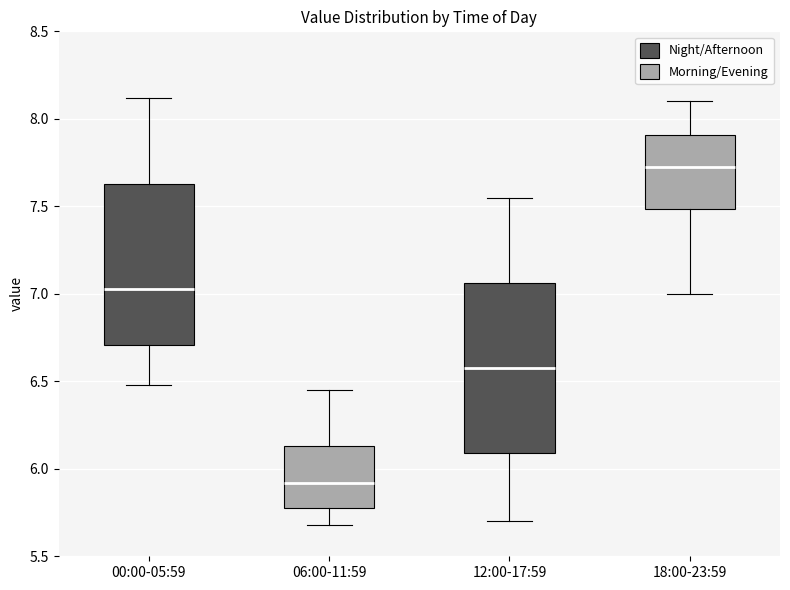

Reading left to right, read every box against the y-axis: the position of its median line, the range the box covers, and the ends of its whiskers. The values are not printed on the chart, so give them approximately, as read against the axis.

00:00-05:59: median 7.05, box 6.70 to 7.65, whiskers 6.50 to 8.10
06:00-11:59: median 5.90, box 5.80 to 6.15, whiskers 5.70 to 6.45
12:00-17:59: median 6.60, box 6.10 to 7.05, whiskers 5.70 to 7.55
18:00-23:59: median 7.75, box 7.50 to 7.90, whiskers 7.00 to 8.10